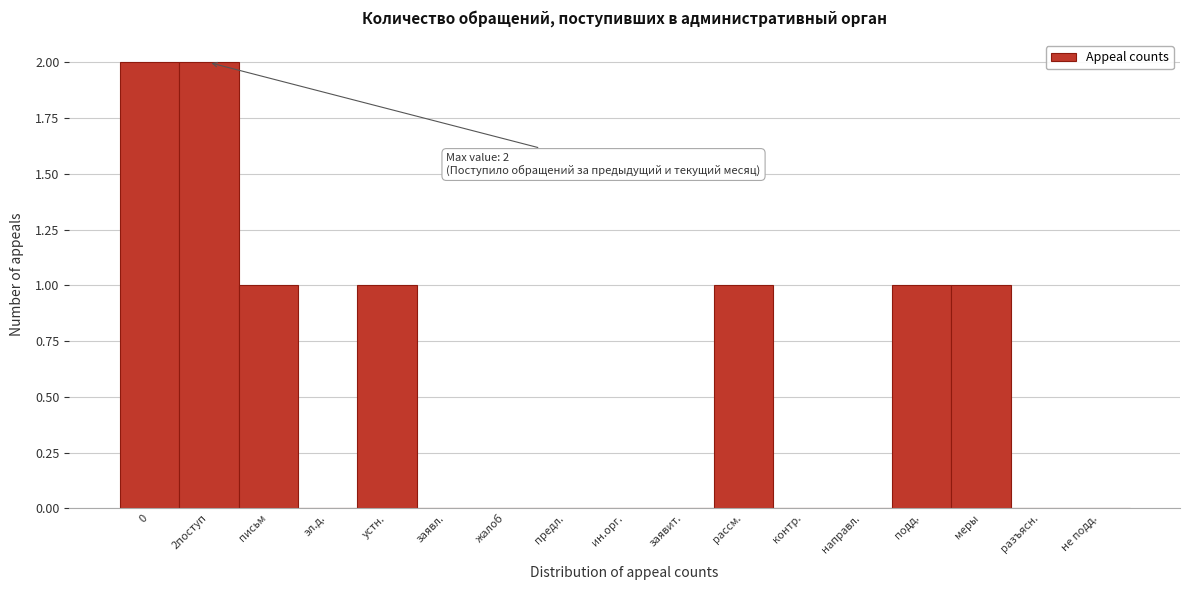

Reading right to left, transcribe all the data shown in this chart.

не подд.=0	разъясн.=0	меры=1	подд.=1	направл.=0	контр.=0	рассм.=1	заявит.=0	ин.орг.=0	предл.=0	жалоб=0	заявл.=0	устн.=1	эл.д.=0	письм=1	2поступ=2	0=2